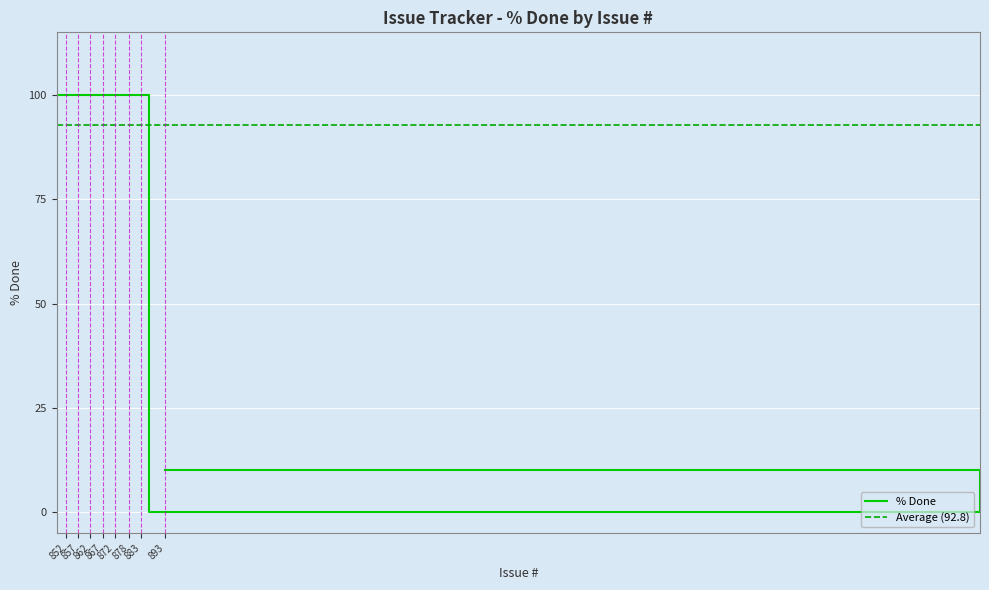

Does the chart display data point markers on the line(s)?

No